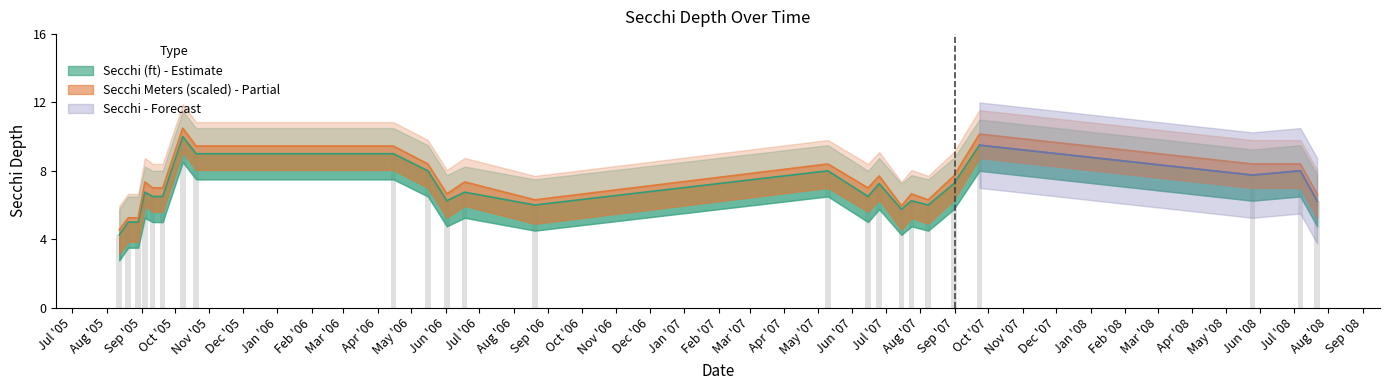

Is it true that Secchi equals 3.9 at Jan '07?

False